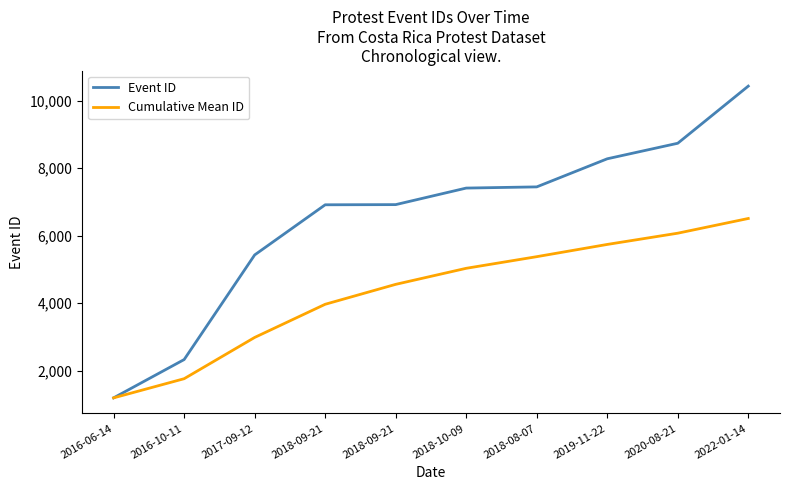

What is the label of the 1st point from the left?

2016-06-14